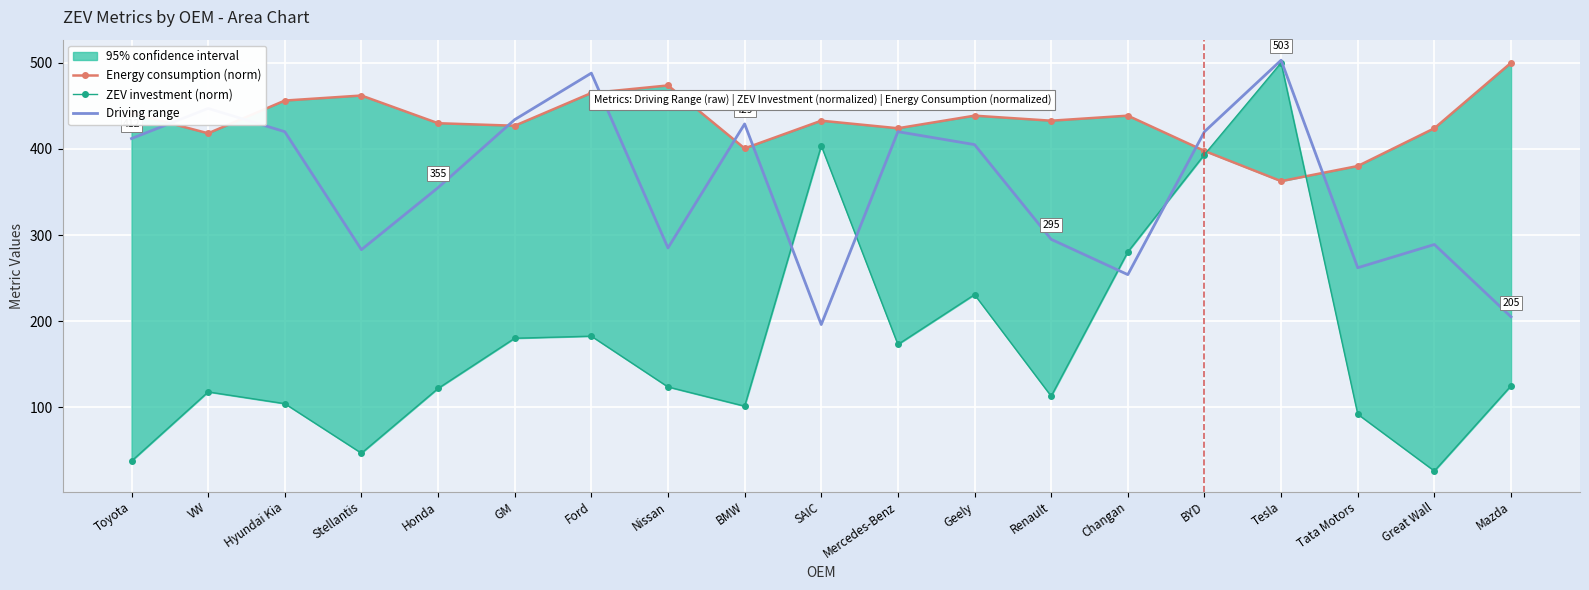

Between Hyundai Kia and Ford, which is larger?

Ford